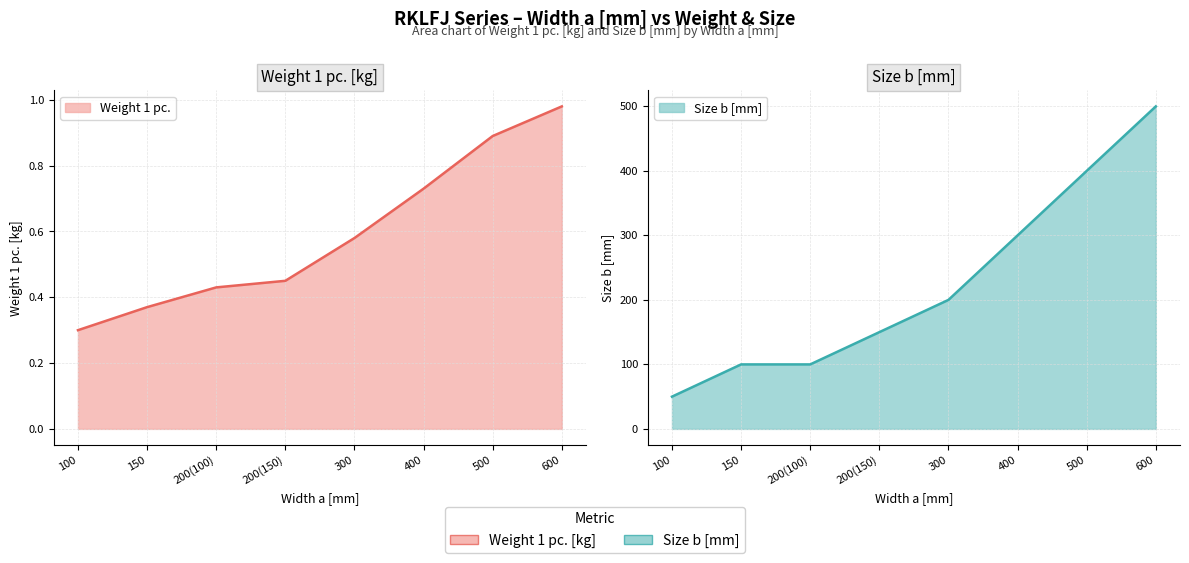

How many categories are shown in the chart?

8